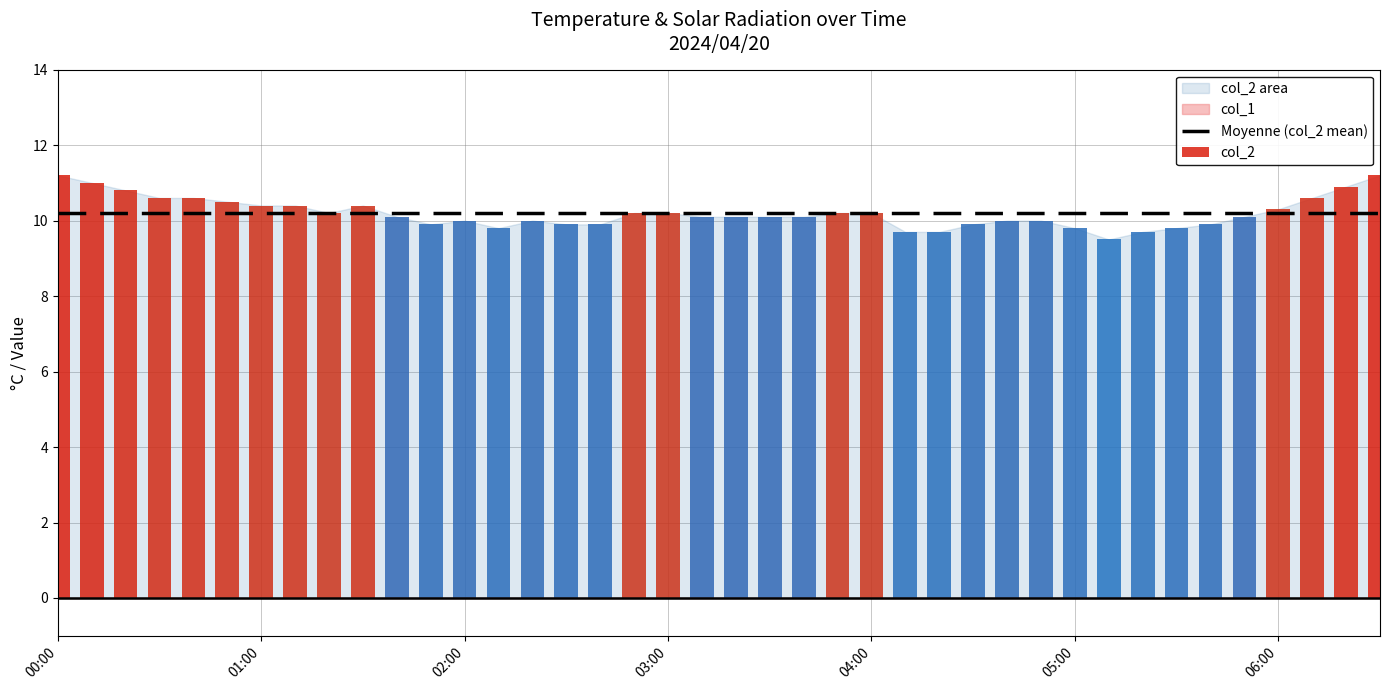

Reading right to left, list all the values displayed in this chart.

col_2: 11.2	10.9	10.6	10.3	10.1	9.9	9.8	9.7	9.5	9.8	10.0	10.0	9.9	9.7	9.7	10.2	10.2	10.1	10.1	10.1	10.1	10.2	10.2	9.9	9.9	10.0	9.8	10.0	9.9	10.1	10.4	10.2	10.4	10.4	10.5	10.6	10.6	10.8	11.0	11.2
col_1: 0.0	0.0	0.0	0.0	0.0	0.0	0.0	0.0	0.0	0.0	0.0	0.0	0.0	0.0	0.0	0.0	0.0	0.0	0.0	0.0	0.0	0.0	0.0	0.0	0.0	0.0	0.0	0.0	0.0	0.0	0.0	0.0	0.0	0.0	0.0	0.0	0.0	0.0	0.0	0.0